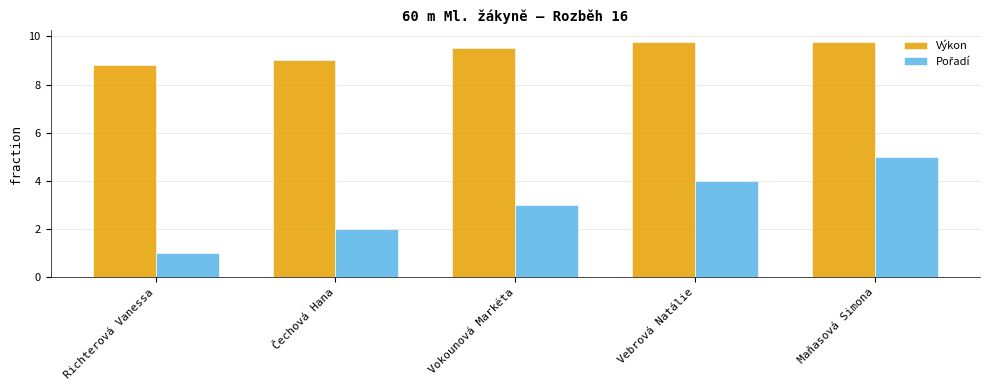

What value does the Výkon series have at Richterová Vanessa?

8.8